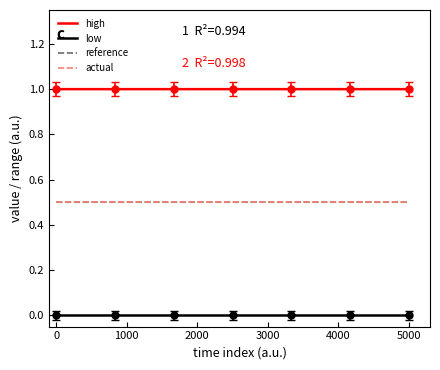

What is the highest value of the actual series?

0.5